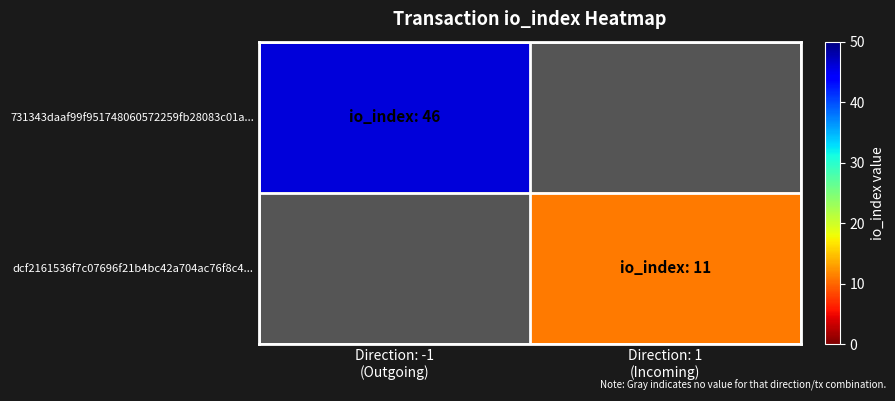

How many distinct data groups are displayed?

2